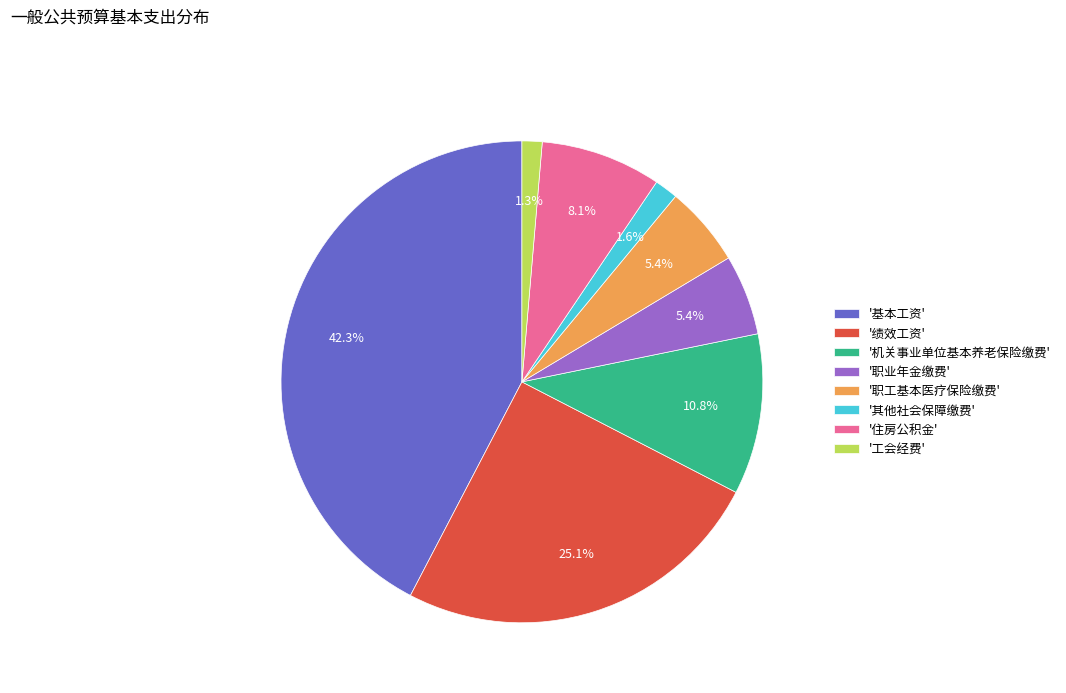

Combined, what portion of the pie is '绩效工资' and '职业年金缴费'?

30.5%